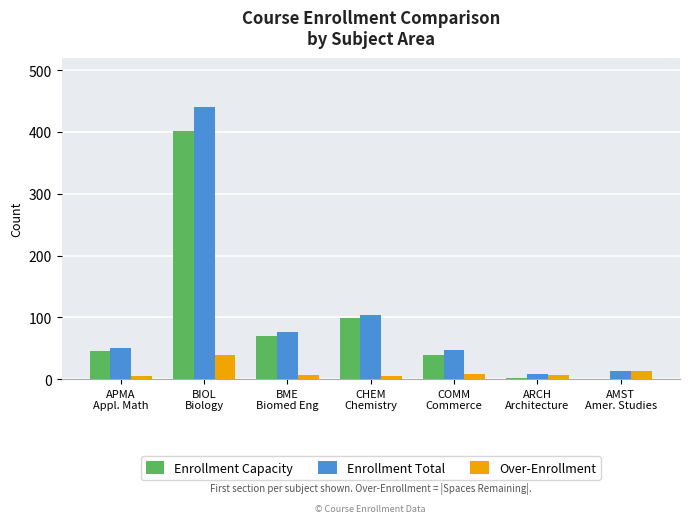

True or false: Enrollment Capacity has a value of 165 at BIOL
Biology.

False